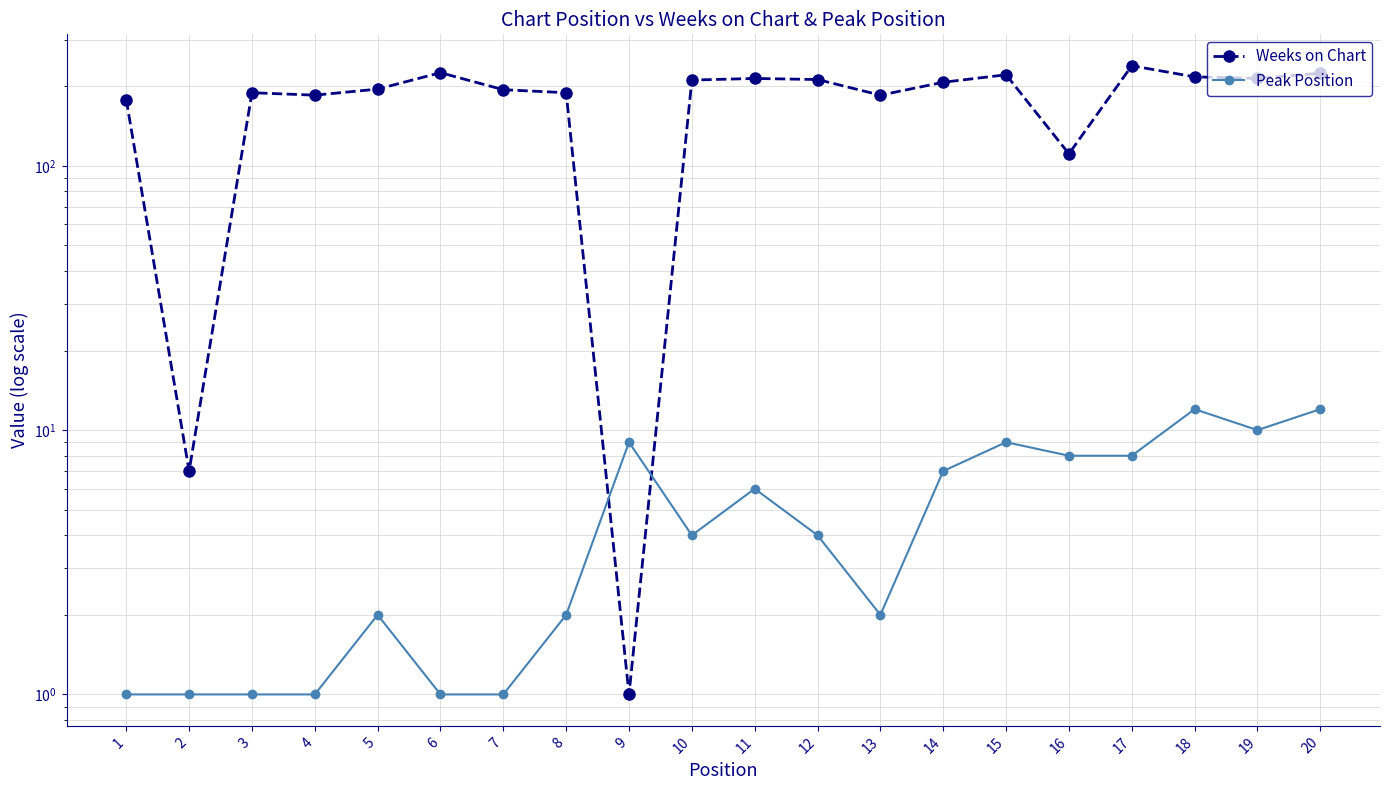

What is the sum of all Peak Position values?

101